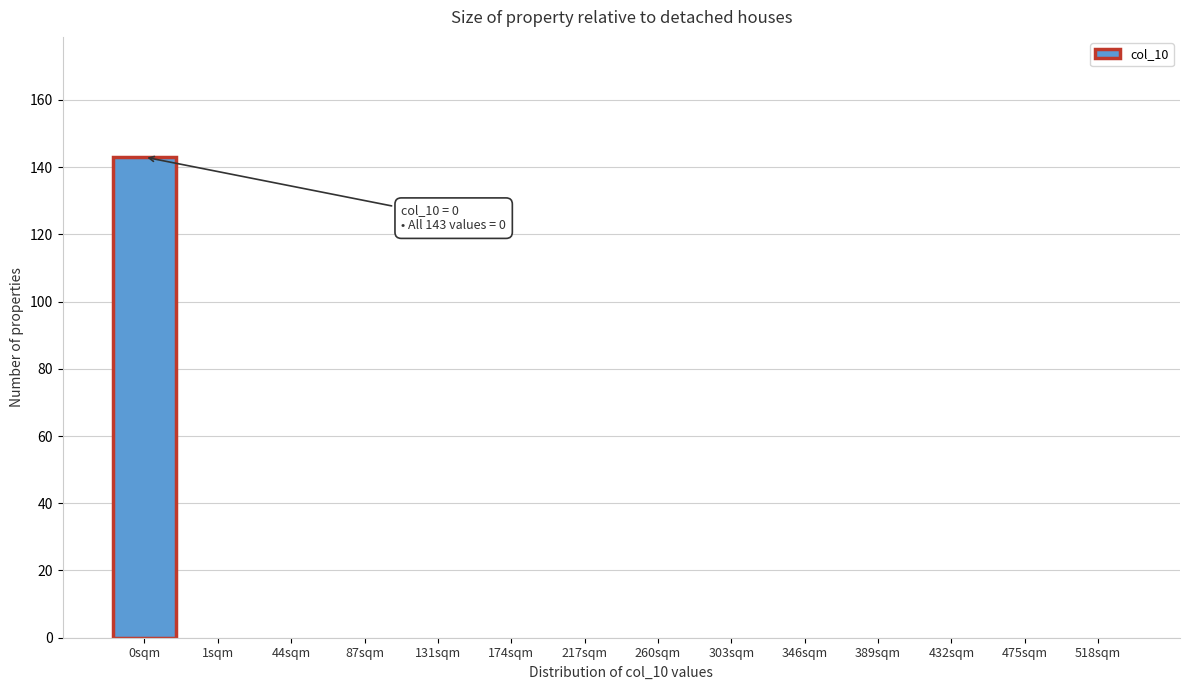

Reading left to right, list all the values displayed in this chart.

0sqm=143	1sqm=0	44sqm=0	87sqm=0	131sqm=0	174sqm=0	217sqm=0	260sqm=0	303sqm=0	346sqm=0	389sqm=0	432sqm=0	475sqm=0	518sqm=0